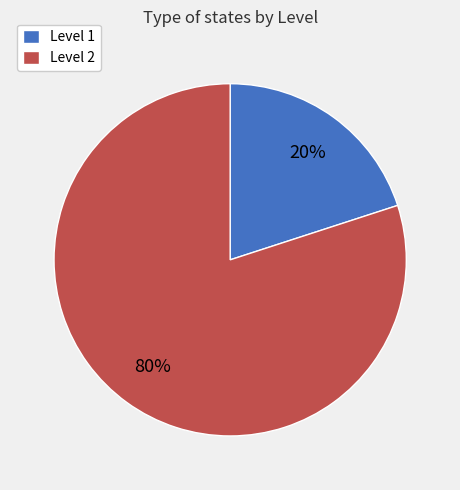

Which has a higher value, Level 2 or Level 1?

Level 2